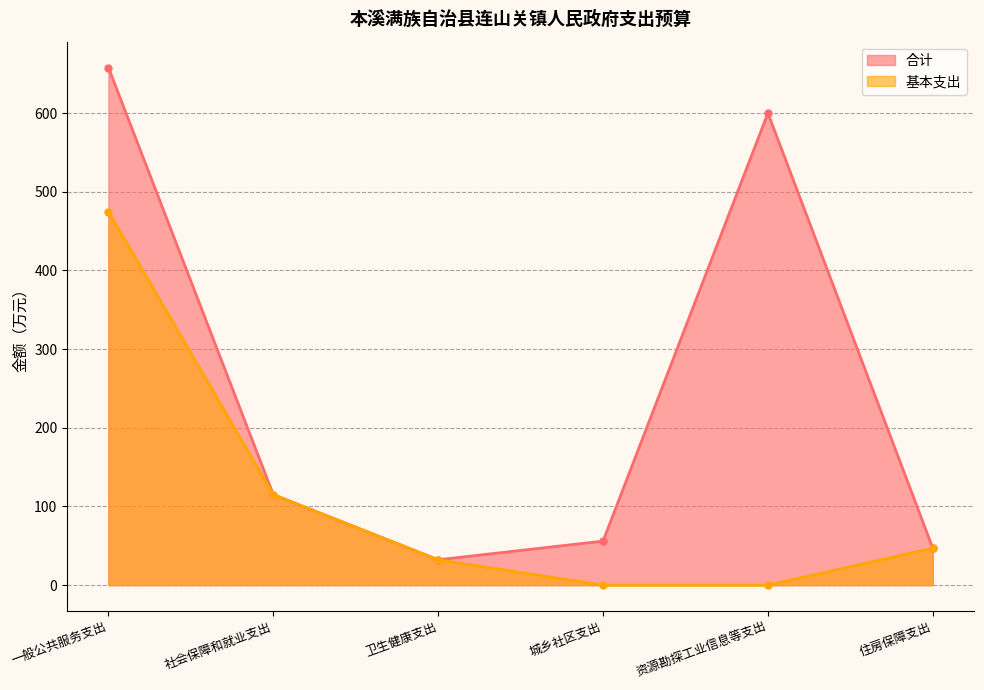

At how many categories does at least one series exceed 75?

3